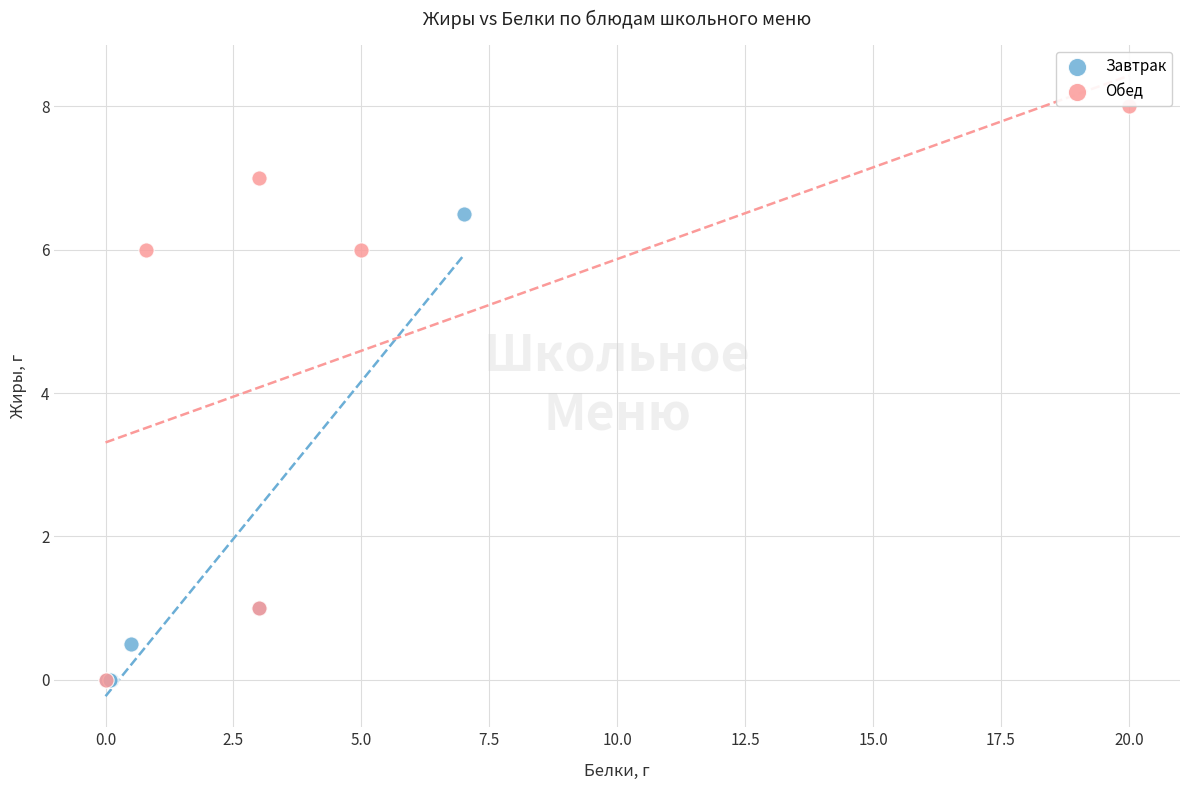

What are all the series names shown in the legend?

Завтрак, Обед